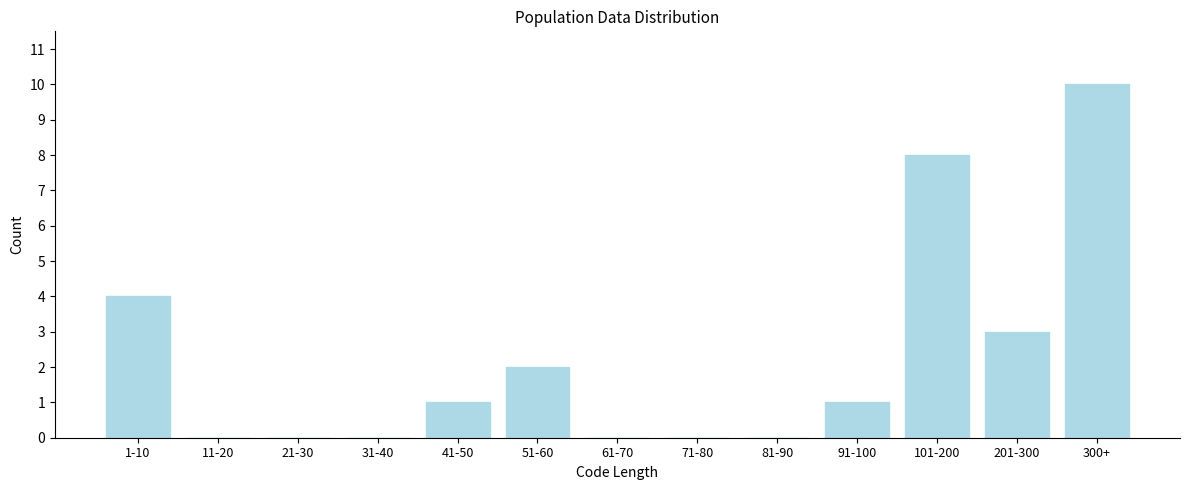

Reading left to right, list all the values displayed in this chart.

1-10=4	11-20=0	21-30=0	31-40=0	41-50=1	51-60=2	61-70=0	71-80=0	81-90=0	91-100=1	101-200=8	201-300=3	300+=10